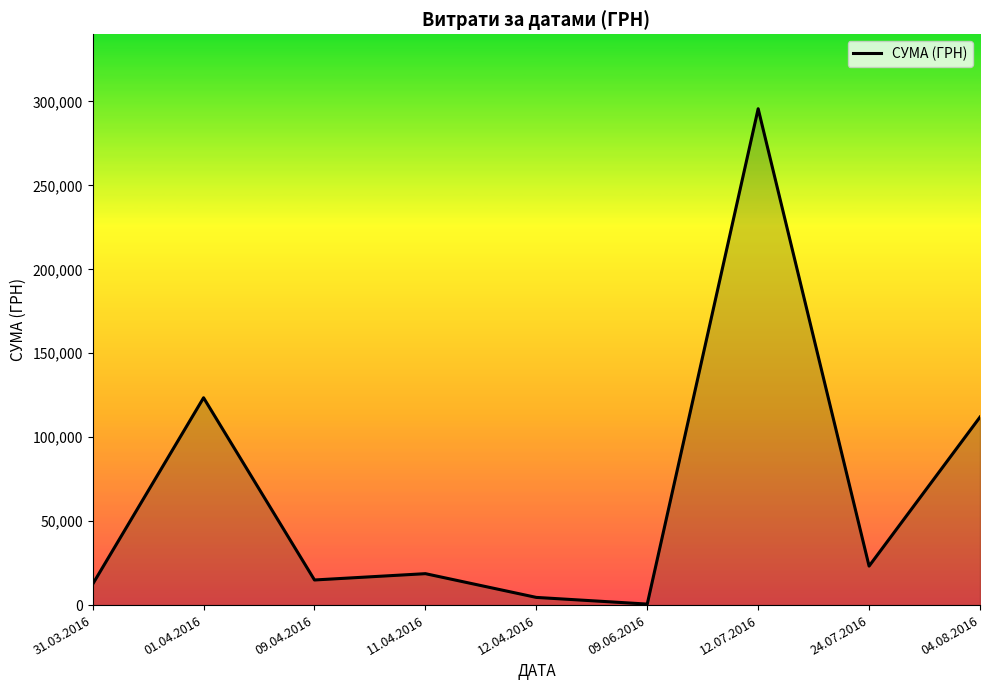

Reading right to left, list all the values displayed in this chart.

04.08.2016=111990.4	24.07.2016=23228.0	12.07.2016=295638.6	09.06.2016=600.0	12.04.2016=4573.8	11.04.2016=18716.3	09.04.2016=14955.4	01.04.2016=123491.9	31.03.2016=12451.2